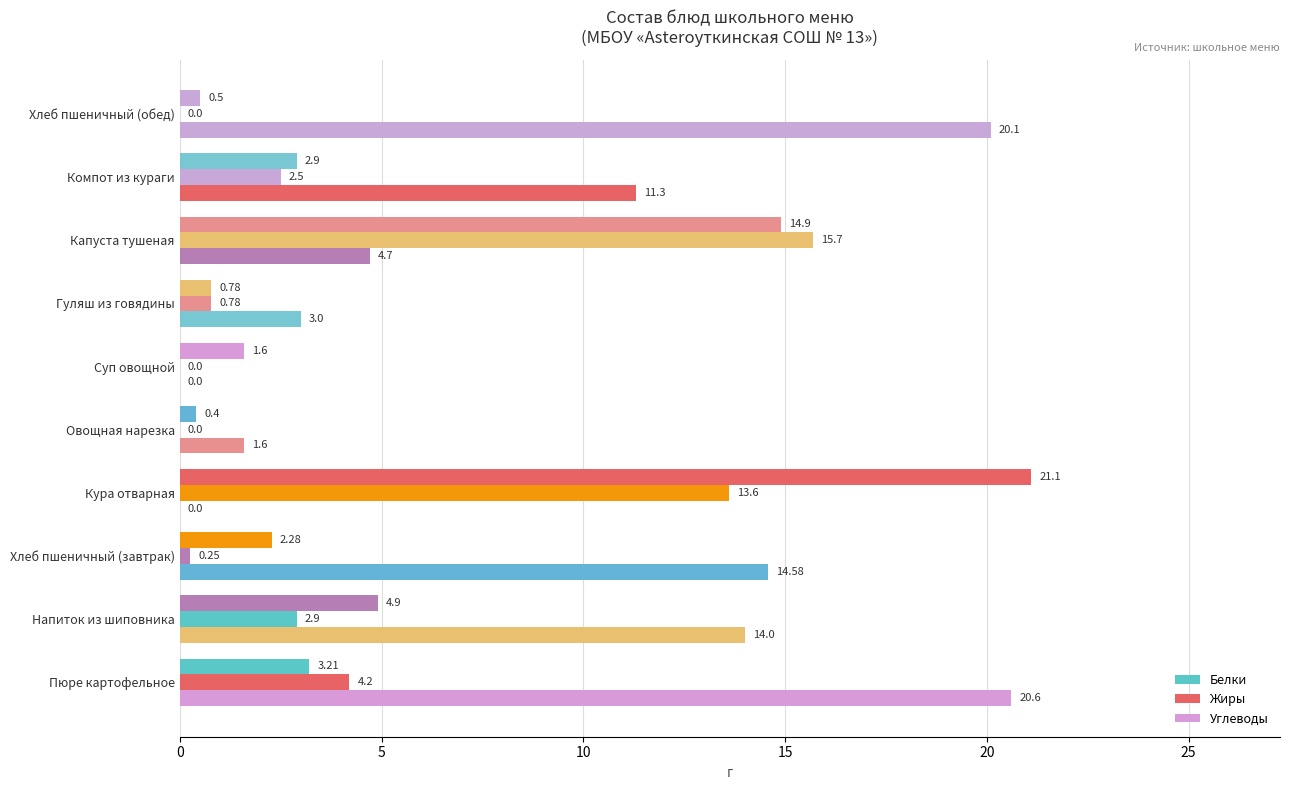

Reading left to right, transcribe all the data shown in this chart.

Белки: 3.2	4.9	2.3	21.1	0.4	1.6	0.8	14.9	2.9	0.5
Жиры: 4.2	2.9	0.2	13.6	0.0	0.0	0.8	15.7	2.5	0.0
Углеводы: 20.6	14.0	14.6	0.0	1.6	0.0	3.0	4.7	11.3	20.1